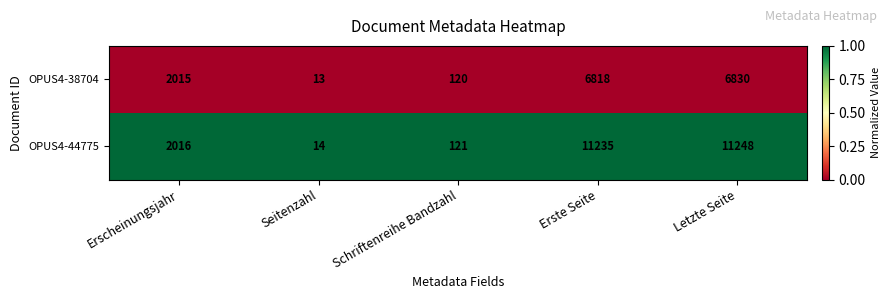

At Schriftenreihe Bandzahl, list the series in order from largest to smallest.

OPUS4-44775, OPUS4-38704